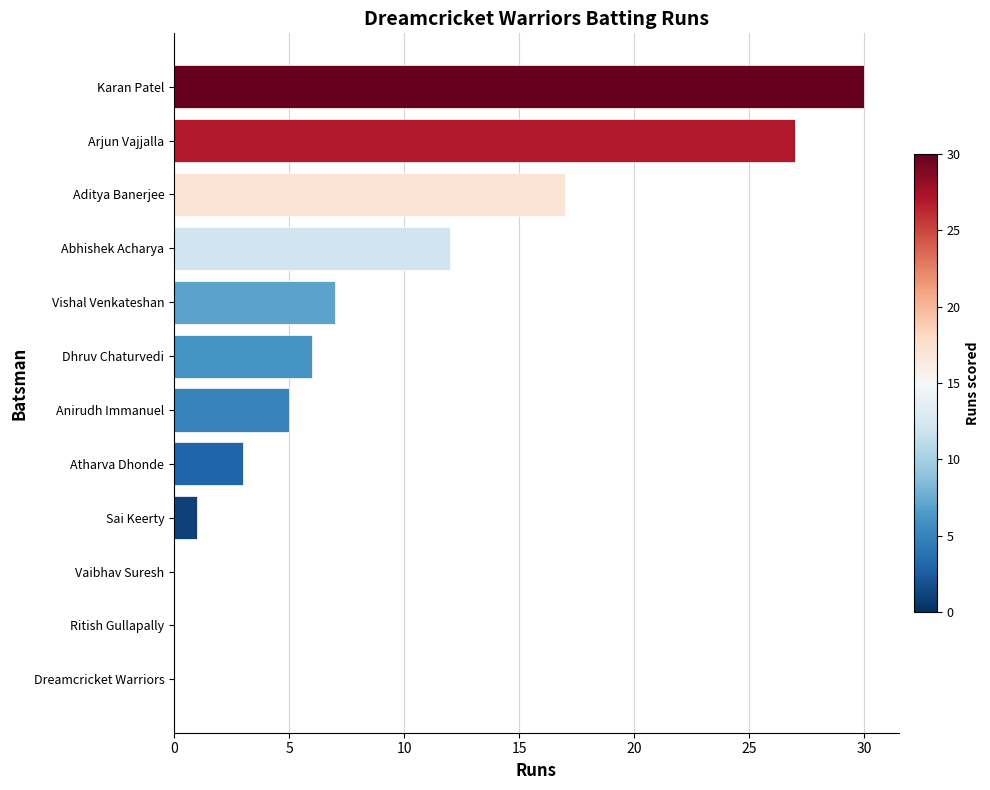

Reading bottom to top, what are all the values shown in this chart?

Dreamcricket Warriors=0	Ritish Gullapally=0	Vaibhav Suresh=0	Sai Keerty=1	Atharva Dhonde=3	Anirudh Immanuel=5	Dhruv Chaturvedi=6	Vishal Venkateshan=7	Abhishek Acharya=12	Aditya Banerjee=17	Arjun Vajjalla=27	Karan Patel=30